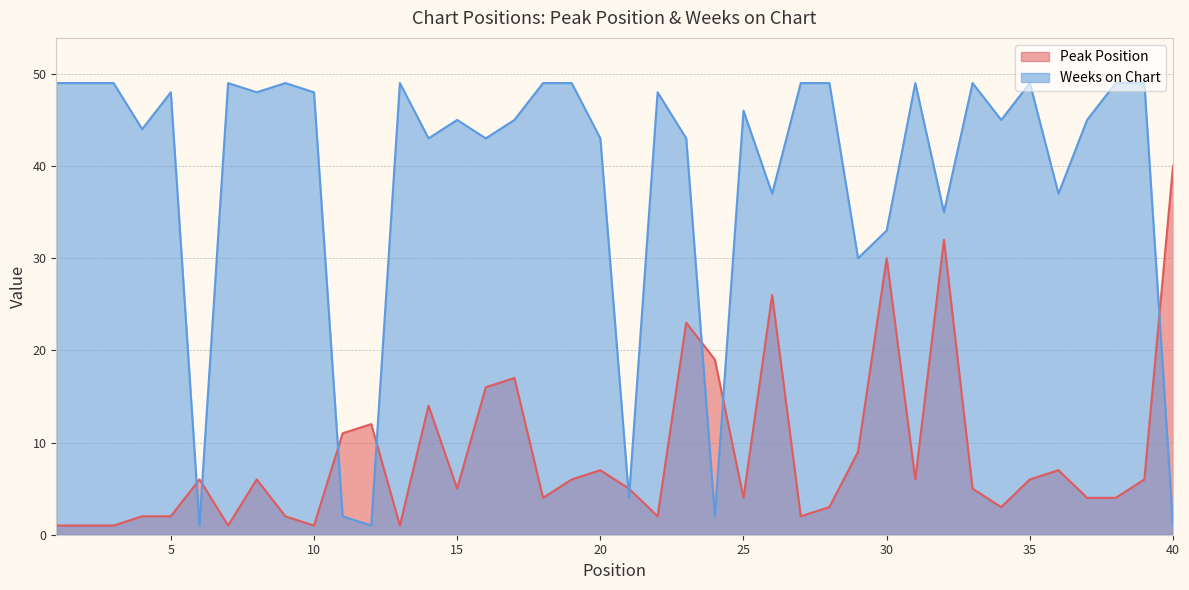

What is the difference between the Weeks on Chart values at 16 and 40?

42